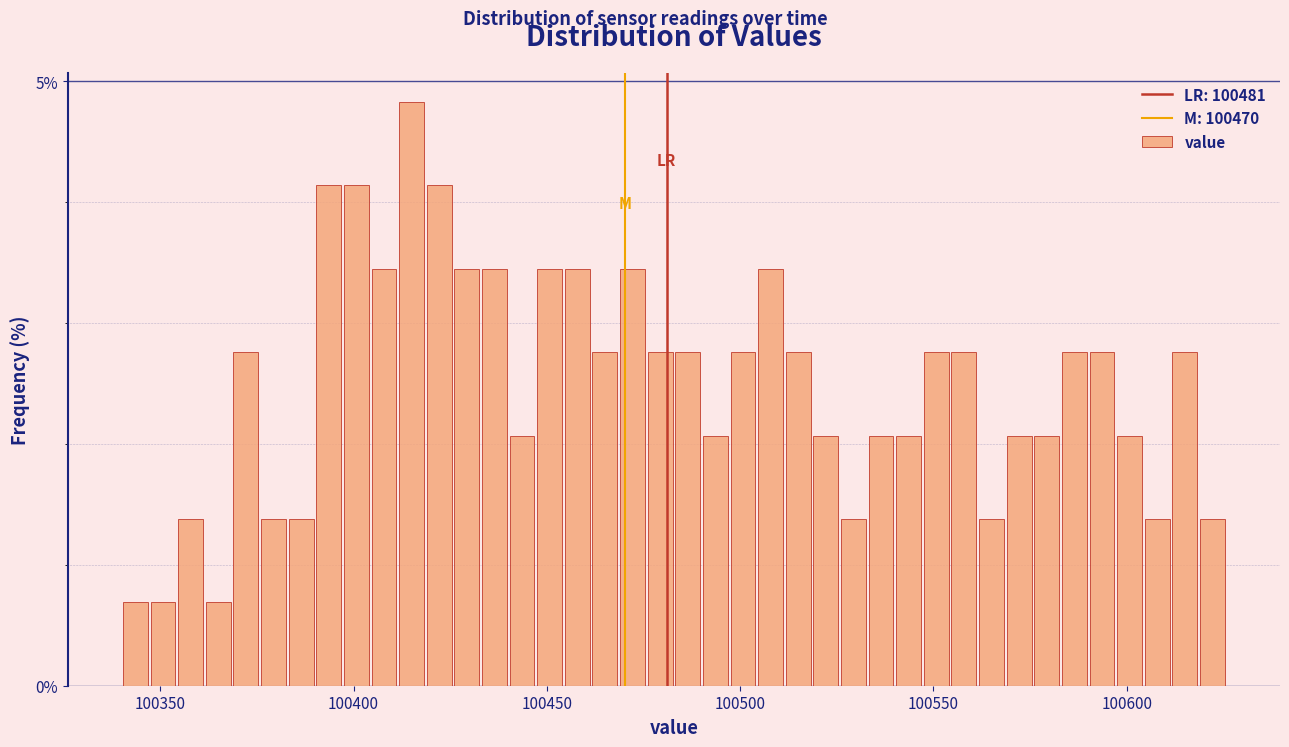

Around what value on the x-axis is the tallest bar? Give the approximate position of its centre, as read against the axis.

100415